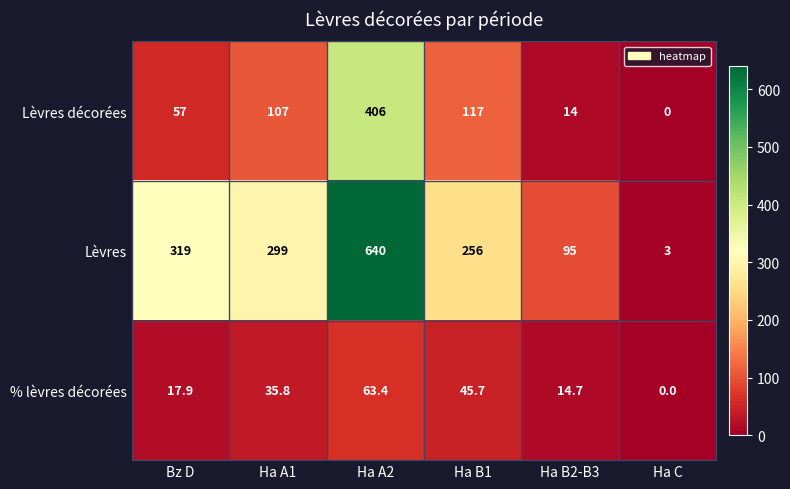

Which series has the widest spread of values?

Lèvres